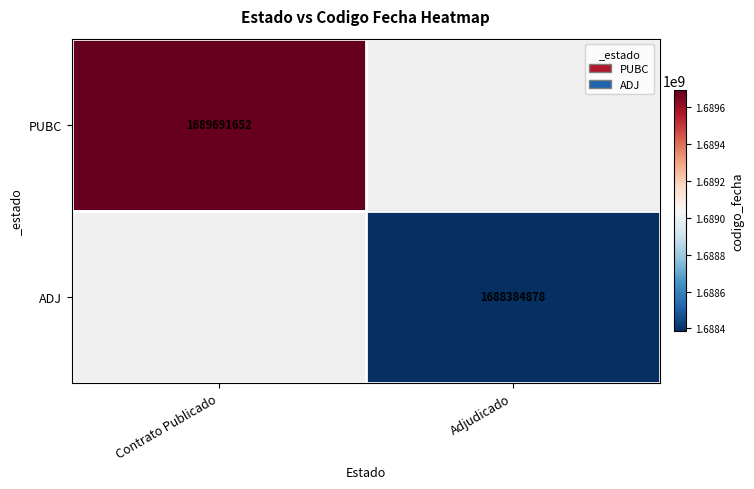

Is it true that ADJ equals 608044074 at Adjudicado?

False